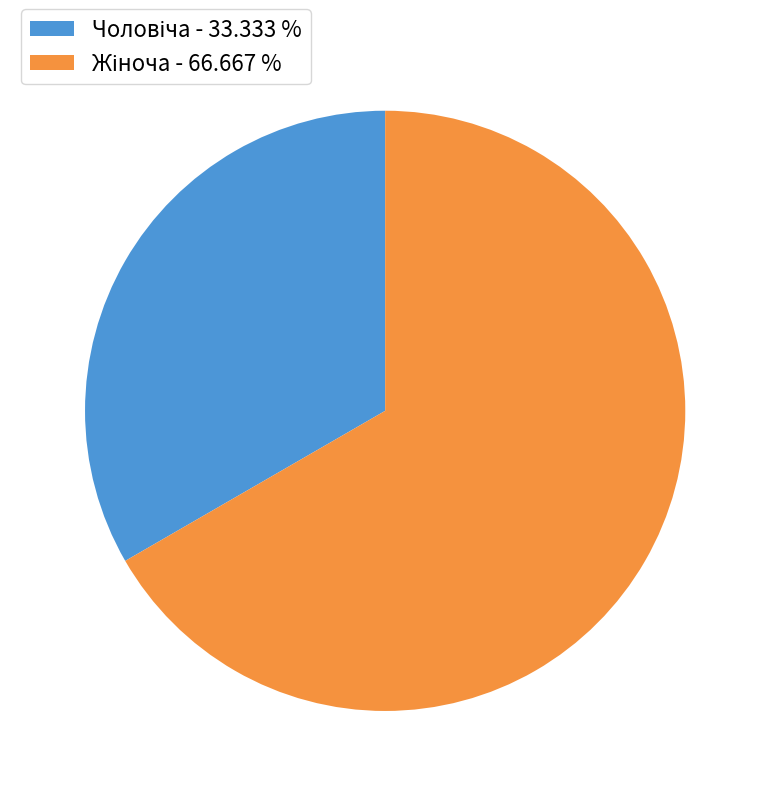

To the nearest percent, what is the difference between the largest and smallest slice percentages?

33%